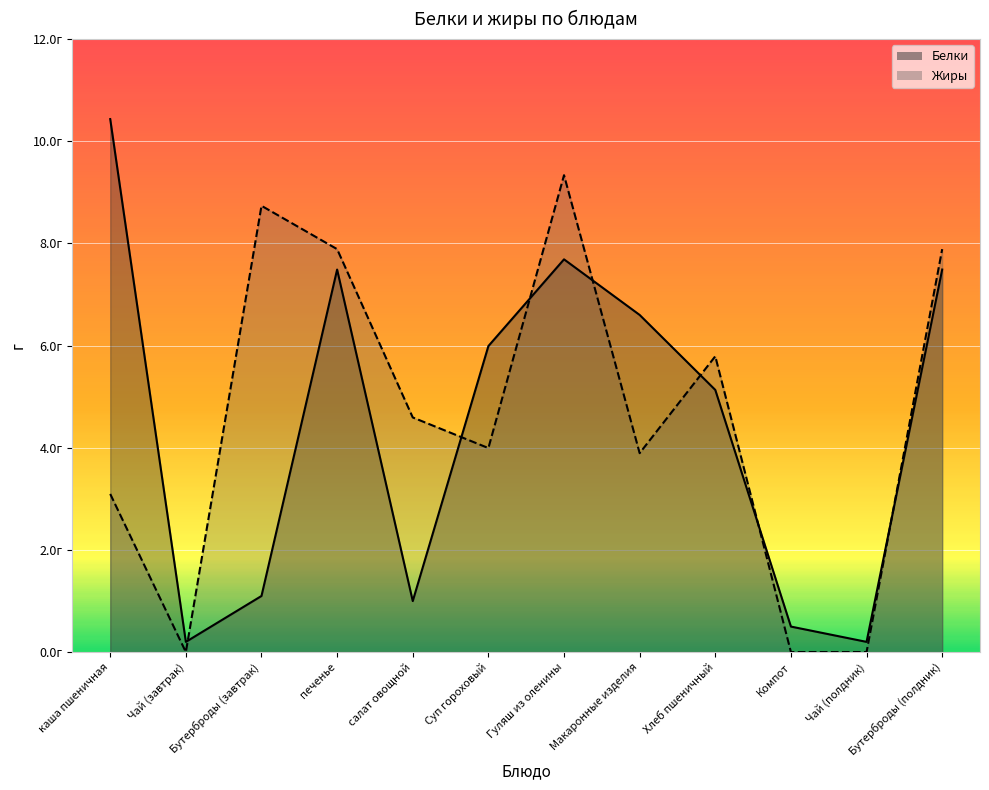

What is the total value across all series at Бутерброды (завтрак)?

9.8